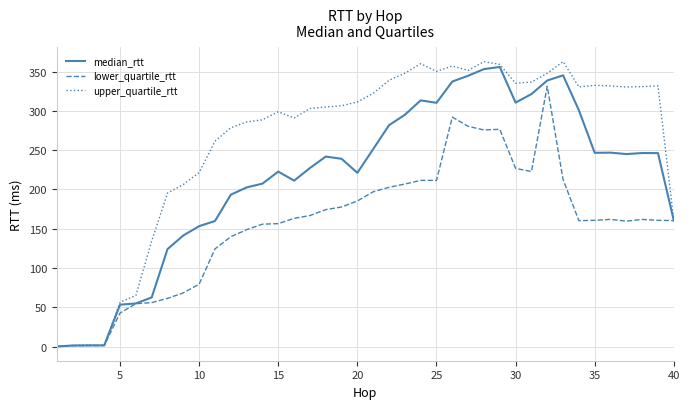

Is this an area chart (filled region under the line)?

No